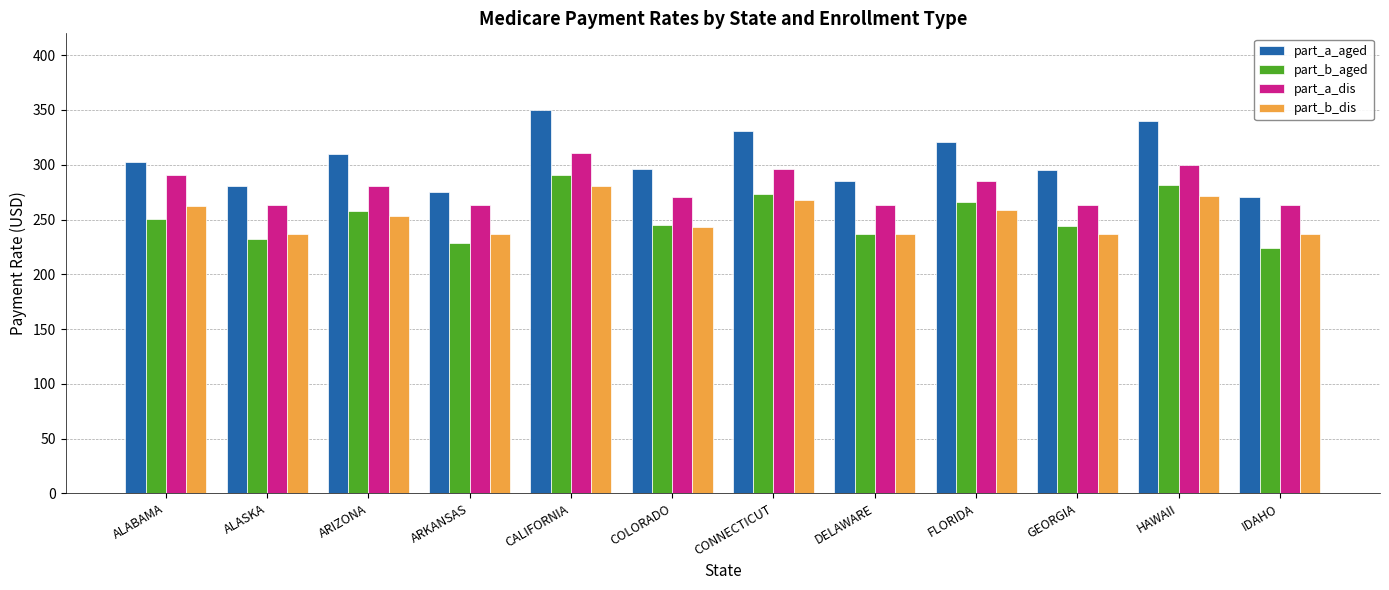

Which series has the largest total across all categories?

part_a_aged